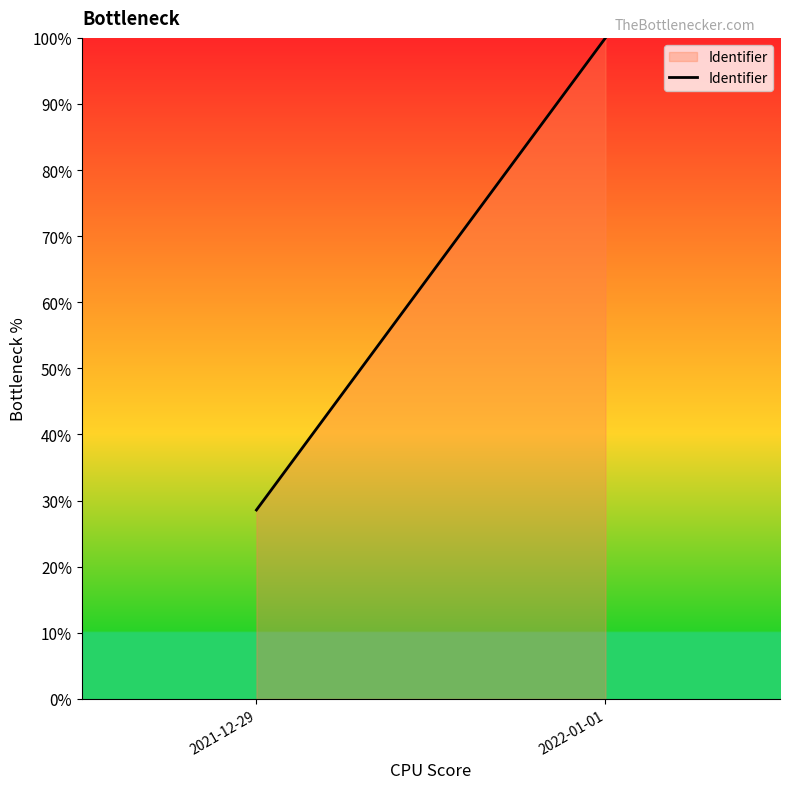

Does the chart have visible grid lines?

No